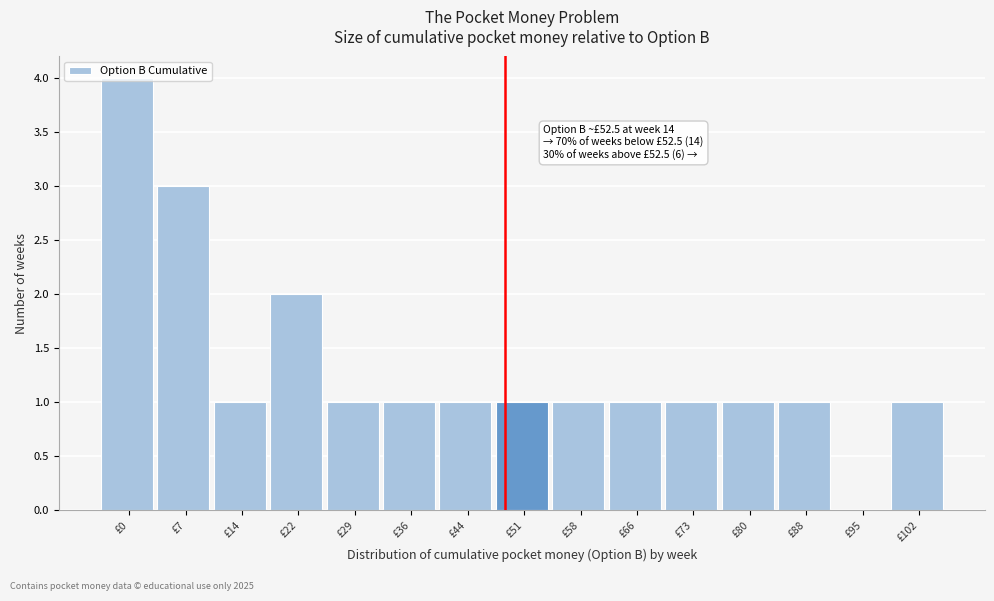

What value does the data have at £7?

3